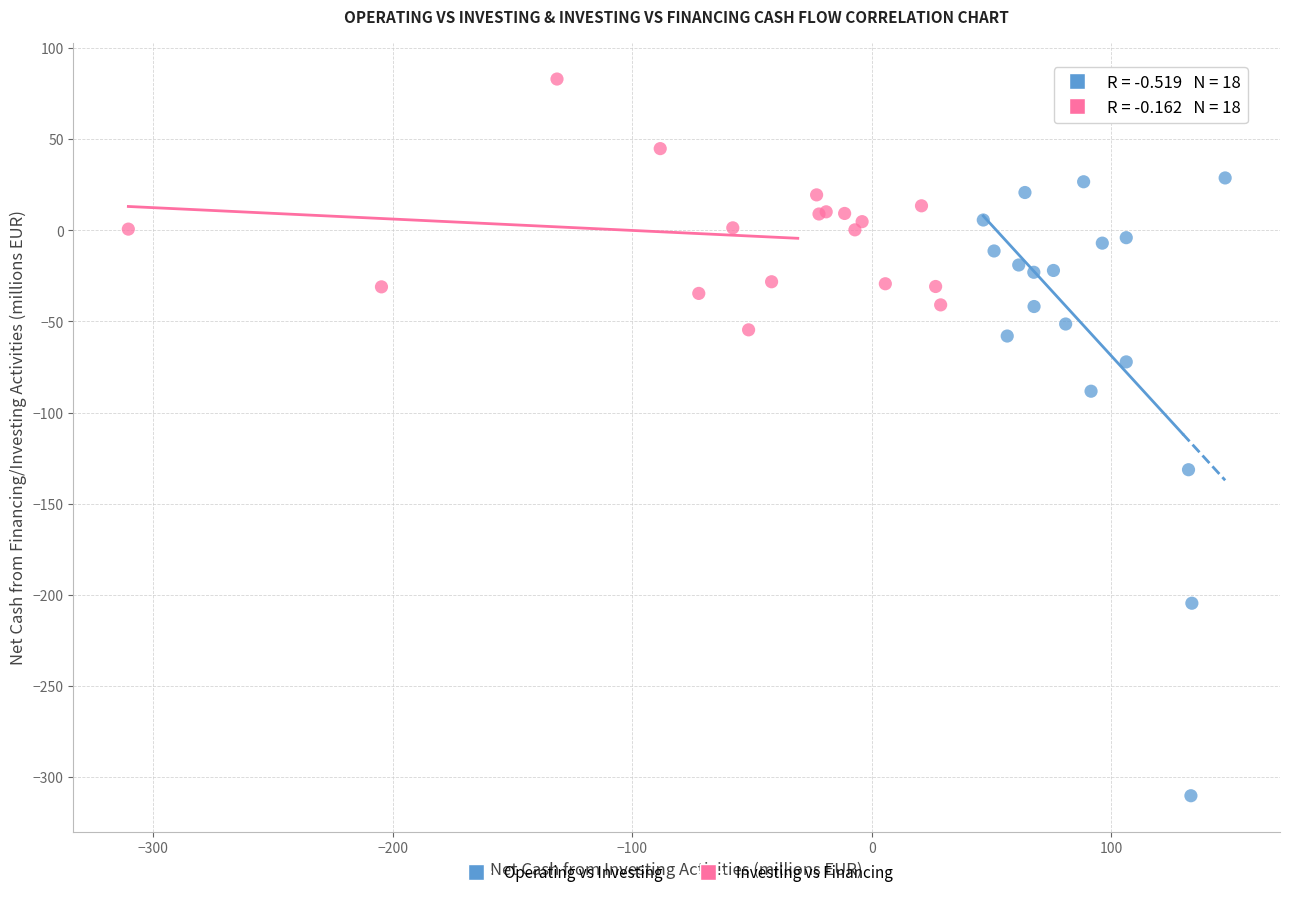

Which series has the widest spread of Y values?

Operating vs Investing